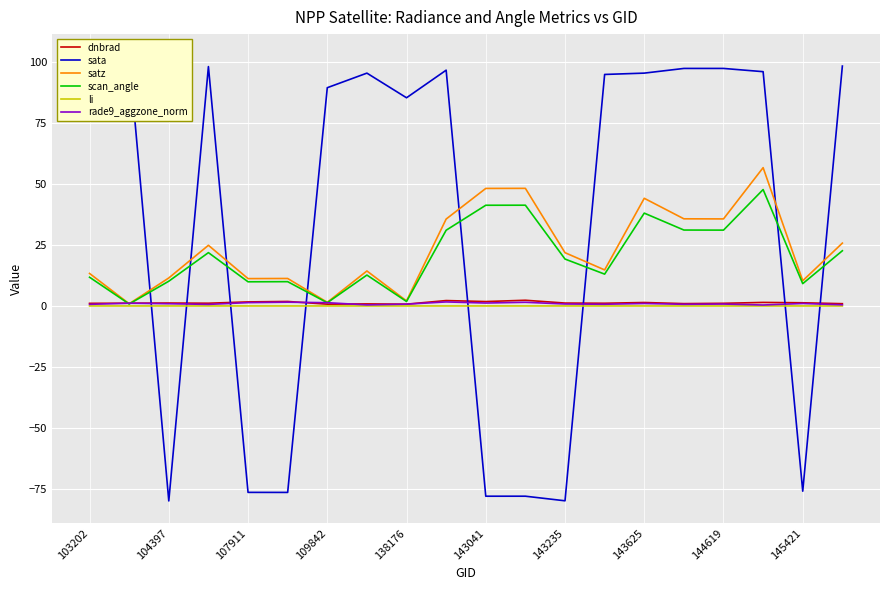

The scan_angle series shows 7.5 at 144619. True or false?

False